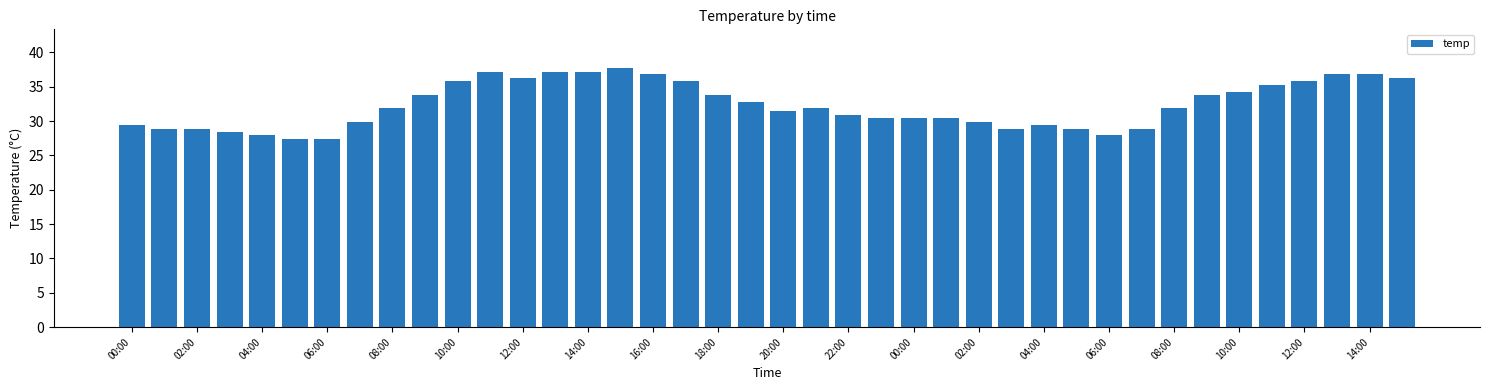

What is the greatest value displayed?

37.7